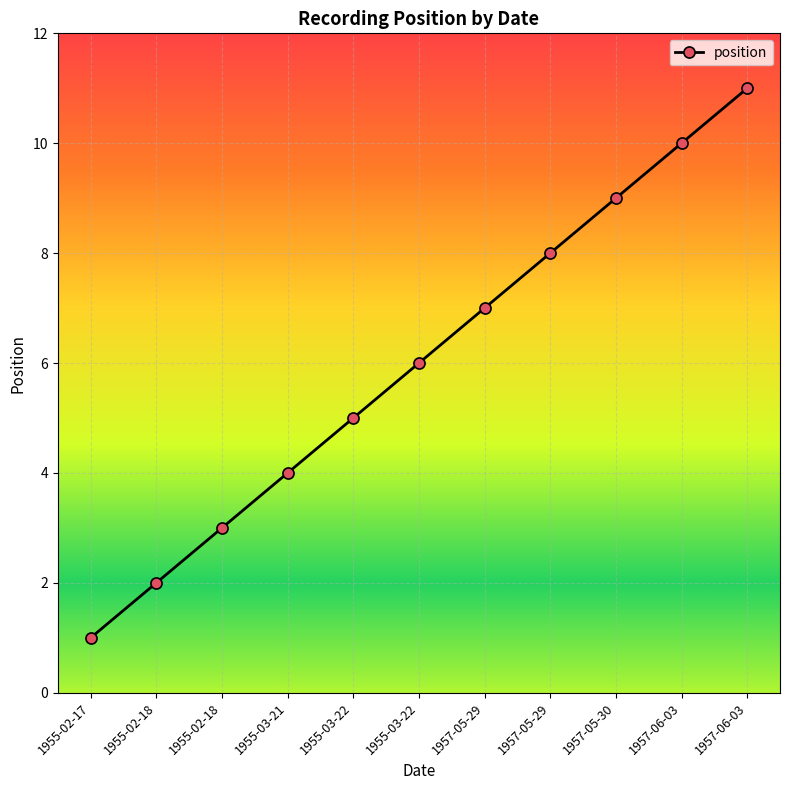

Which label corresponds to the smallest value in the chart?

1955-02-17